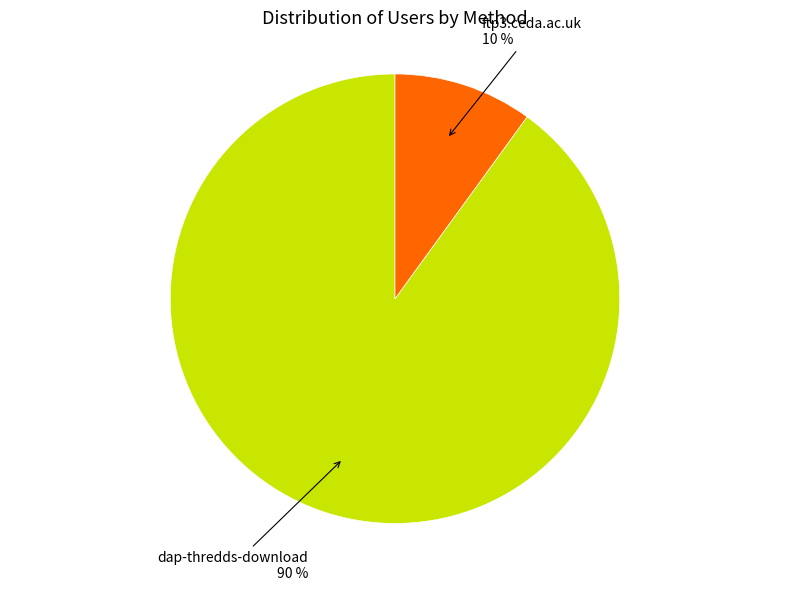

Which slice is the largest?

dap-thredds-download